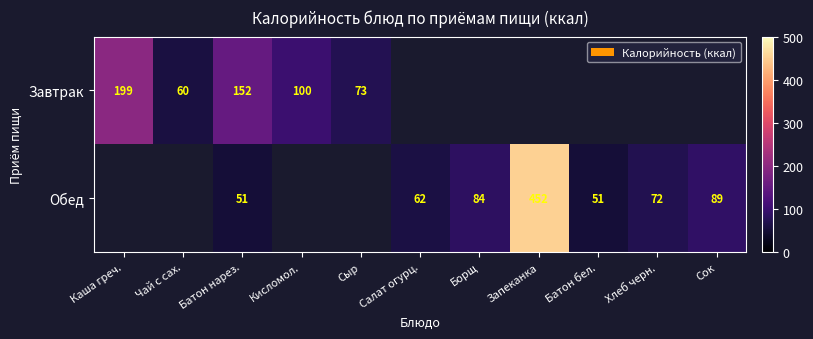

At which category does the chart reach its peak across all series?

Запеканка